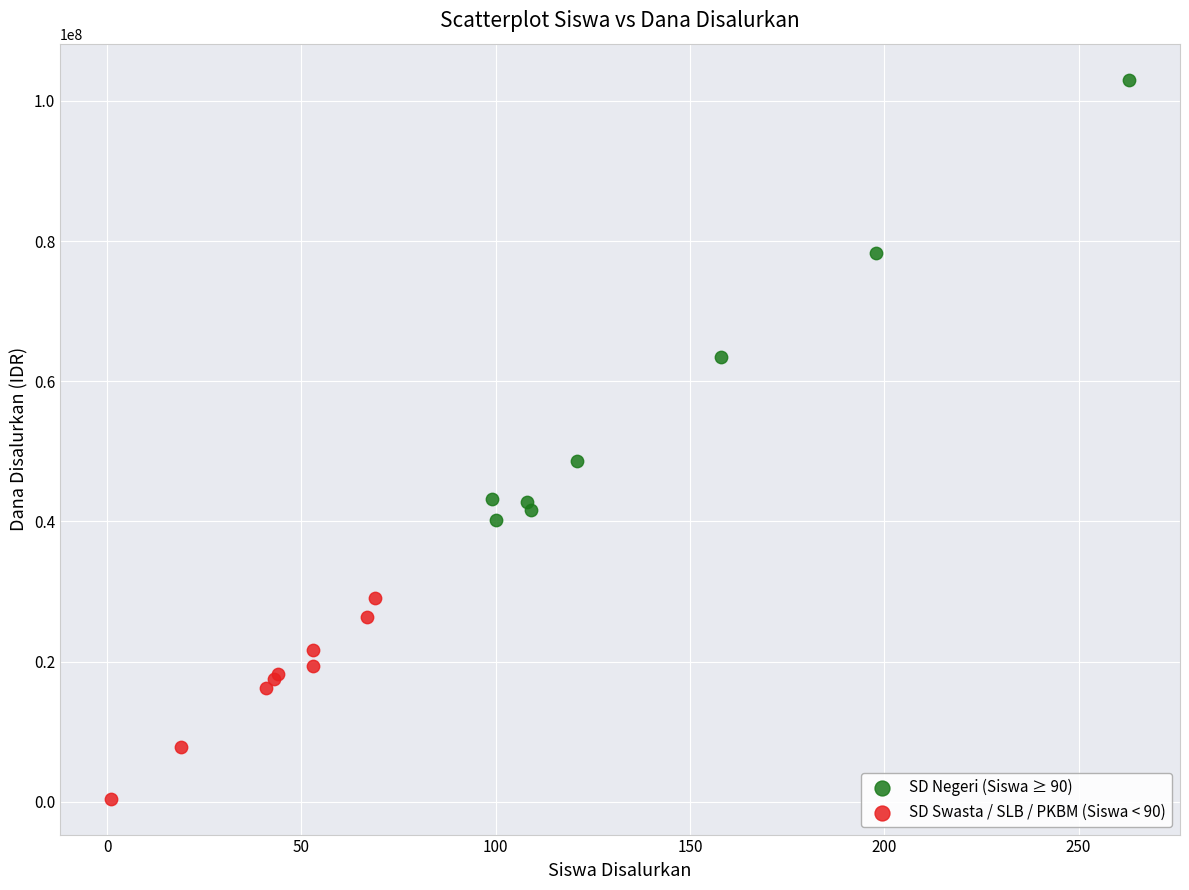

Which series has the largest Y range (max minus min)?

SD Negeri (Siswa ≥ 90)